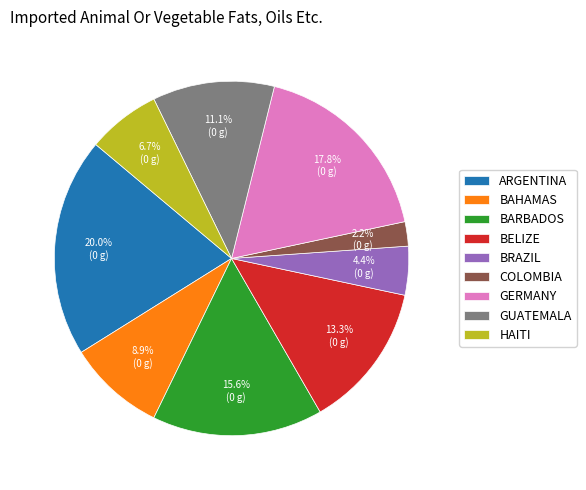

Does any single category account for the majority?

No